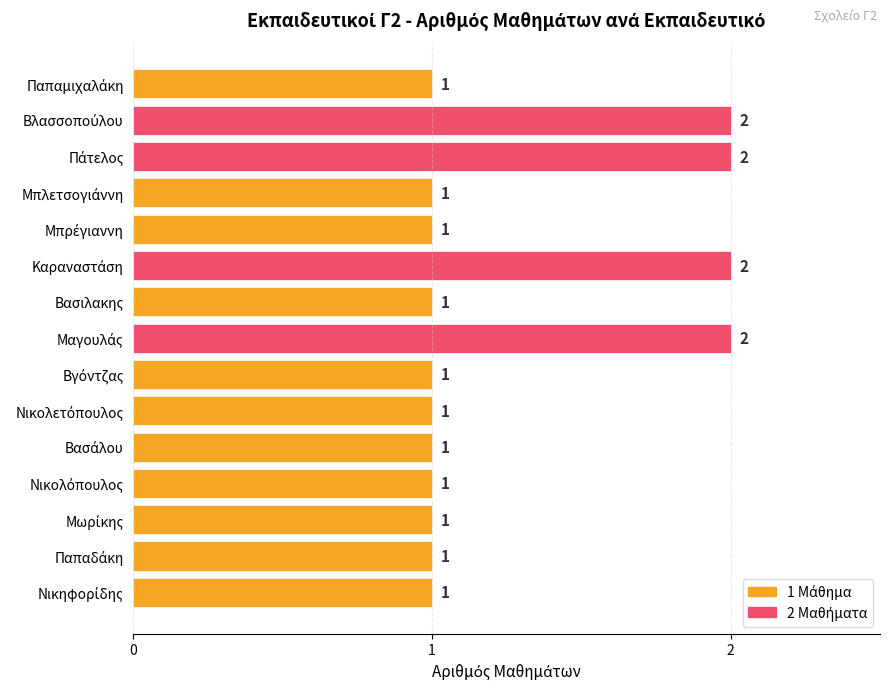

How many values are between 1 and 2?

15